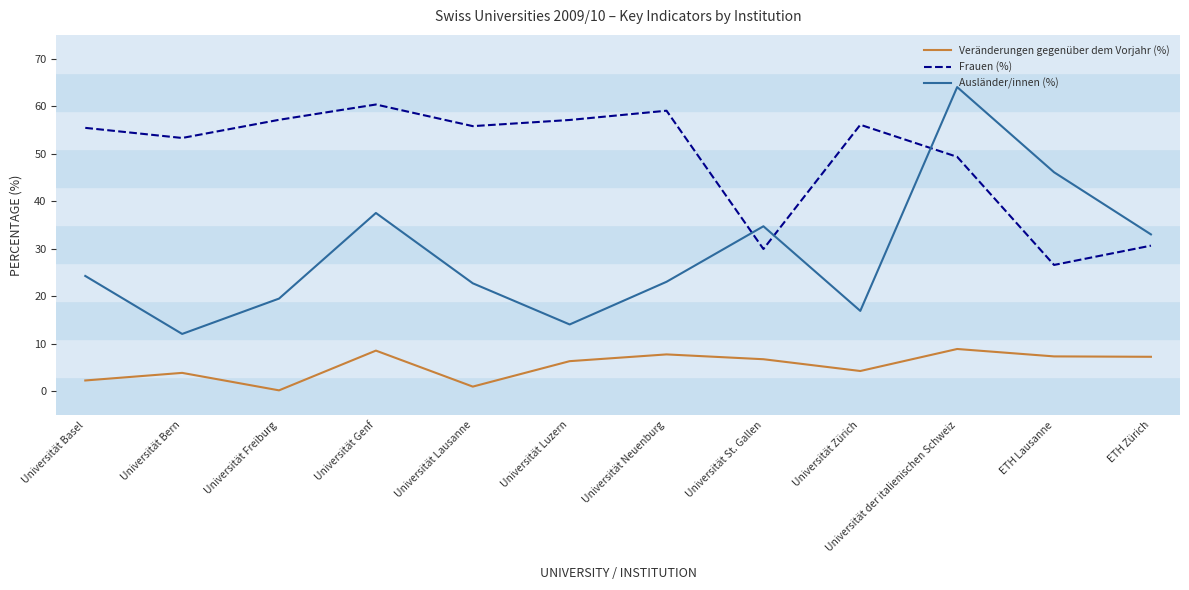

What is the difference between the highest and lowest values at Universität Basel?

53.2